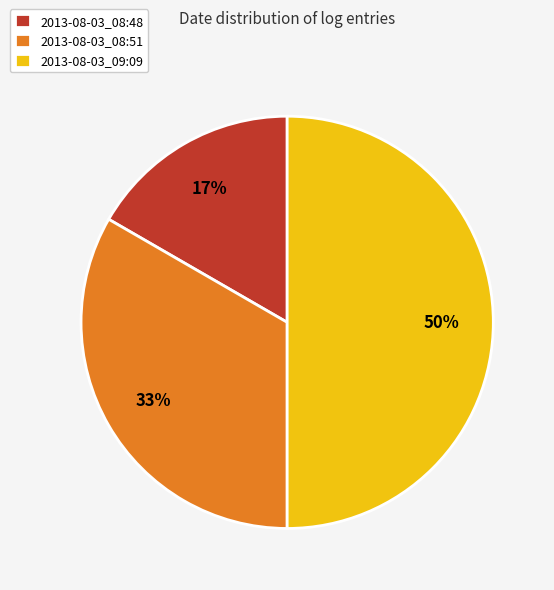

What is the ratio of the value at 2013-08-03_09:09 to the value at 2013-08-03_08:51?

1.5